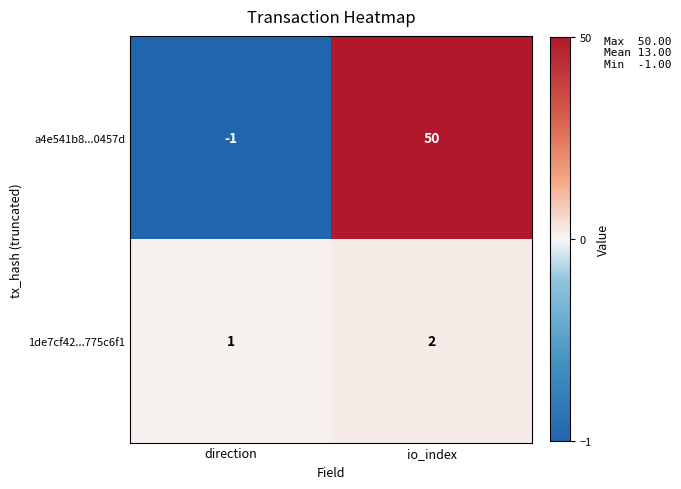

What is the greatest value displayed?

50